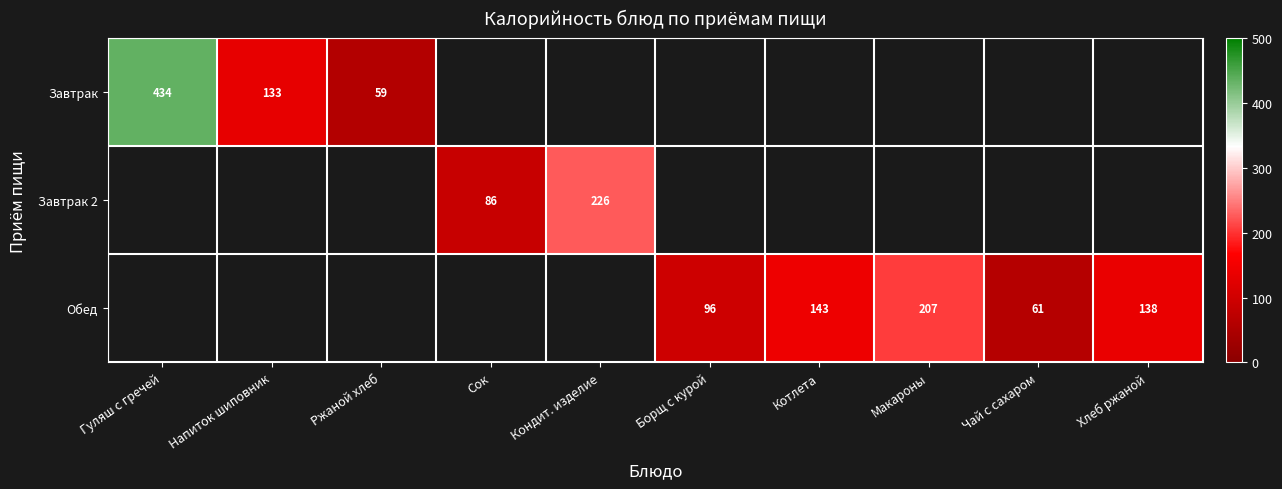

What is the greatest value displayed?

434.0